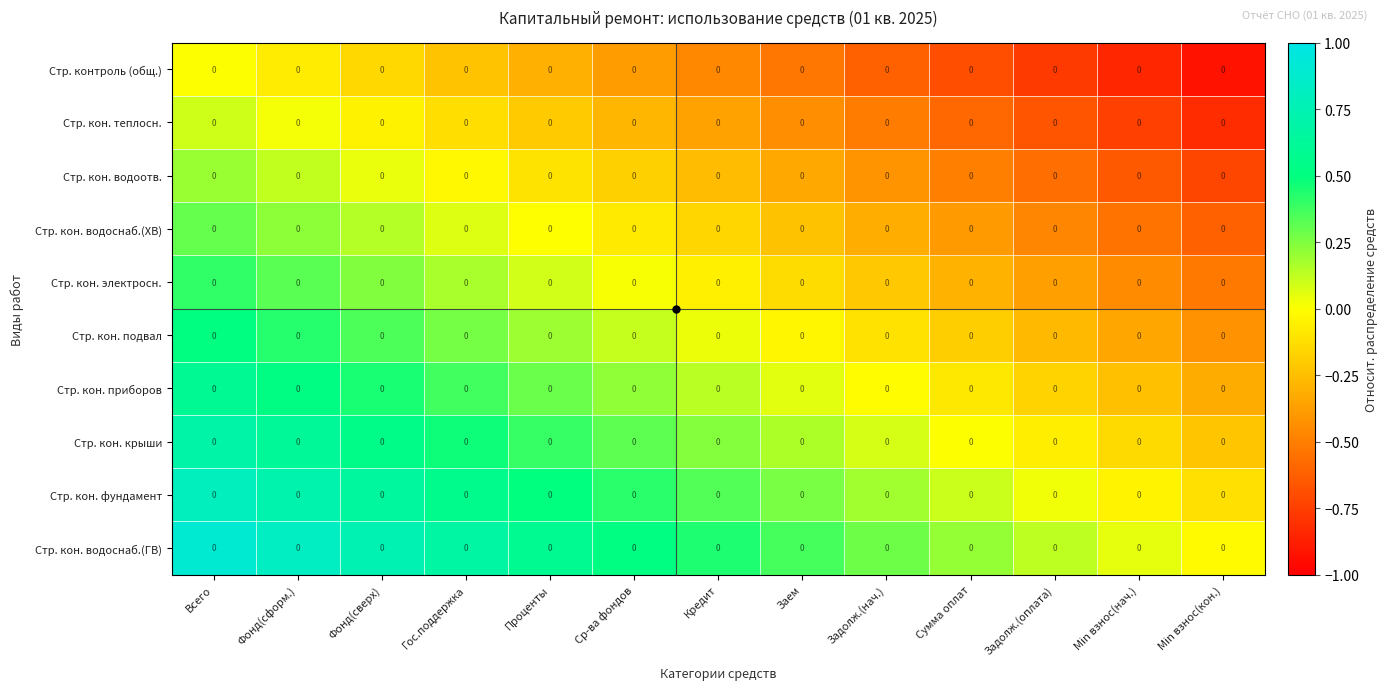

Where is Стр. кон. водоснаб.(ГВ) nearest to the value 0?

Min взнос(кон.)